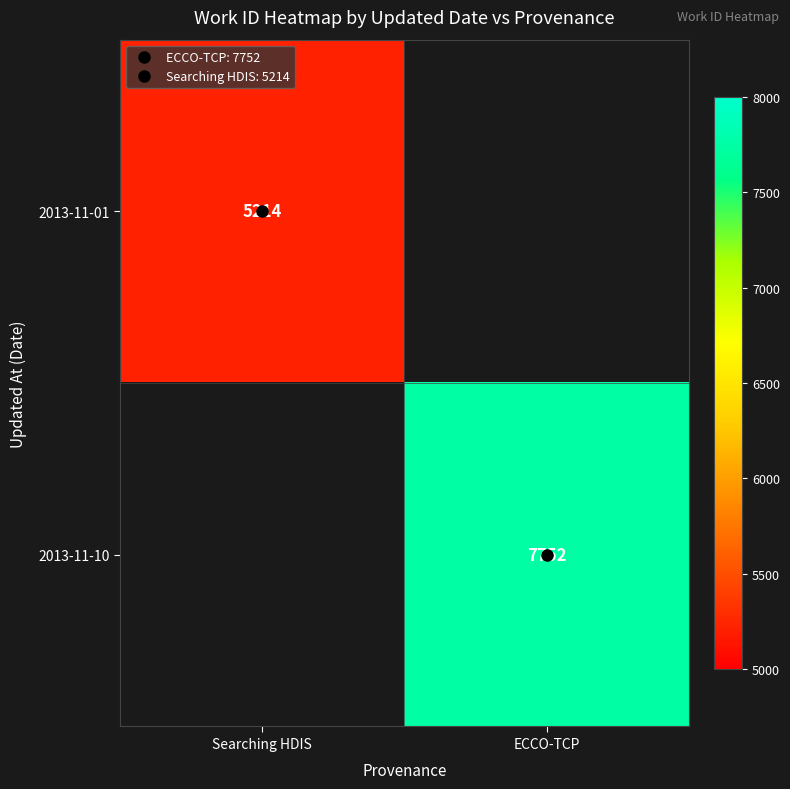

Rank the categories by 2013-11-01 value from lowest to highest.

Searching HDIS, ECCO-TCP